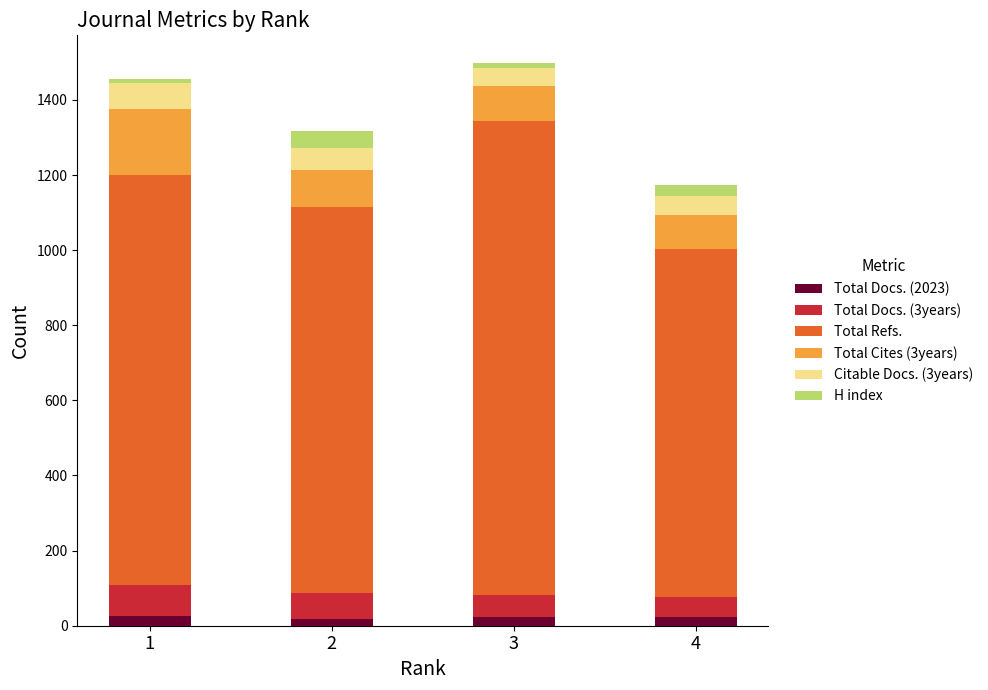

What is the value of the Total Docs. (2023) bar at the 3rd from the left?

22